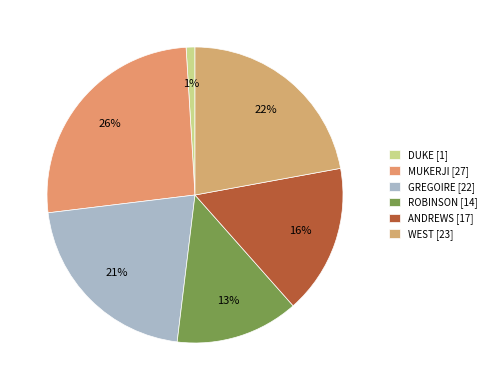

How many slices are in this pie chart?

6